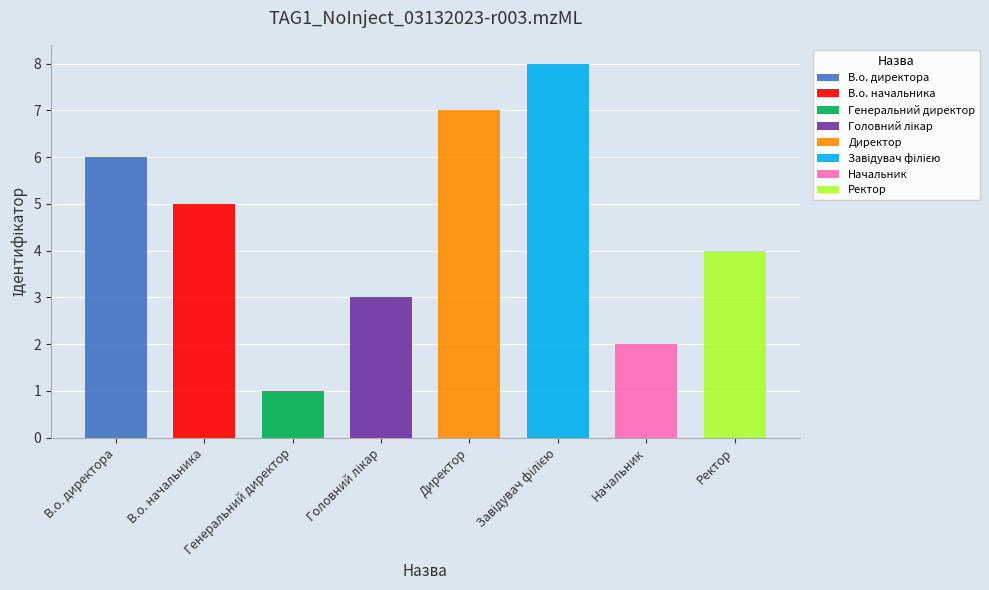

How many data points are less than 5?

4